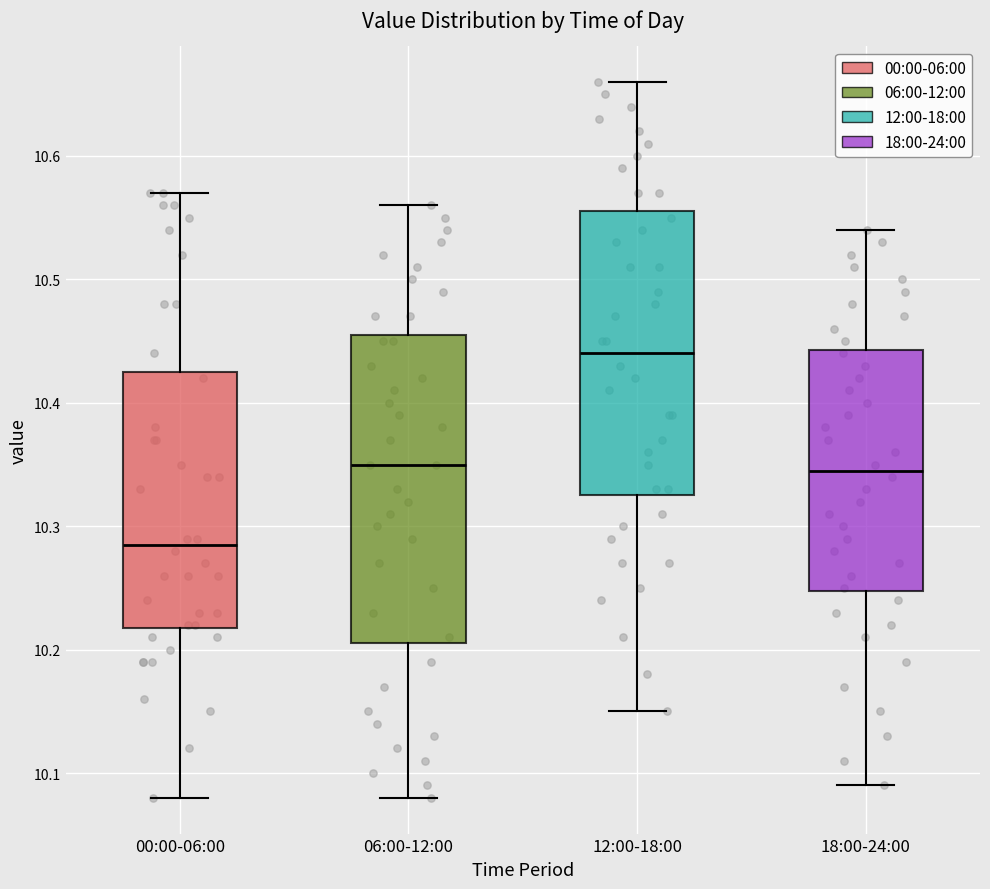

Where does the lower whisker of the box for 00:00-06:00 end on the y-axis? The values are not printed on the chart, so give them approximately, as read against the axis.

10.08